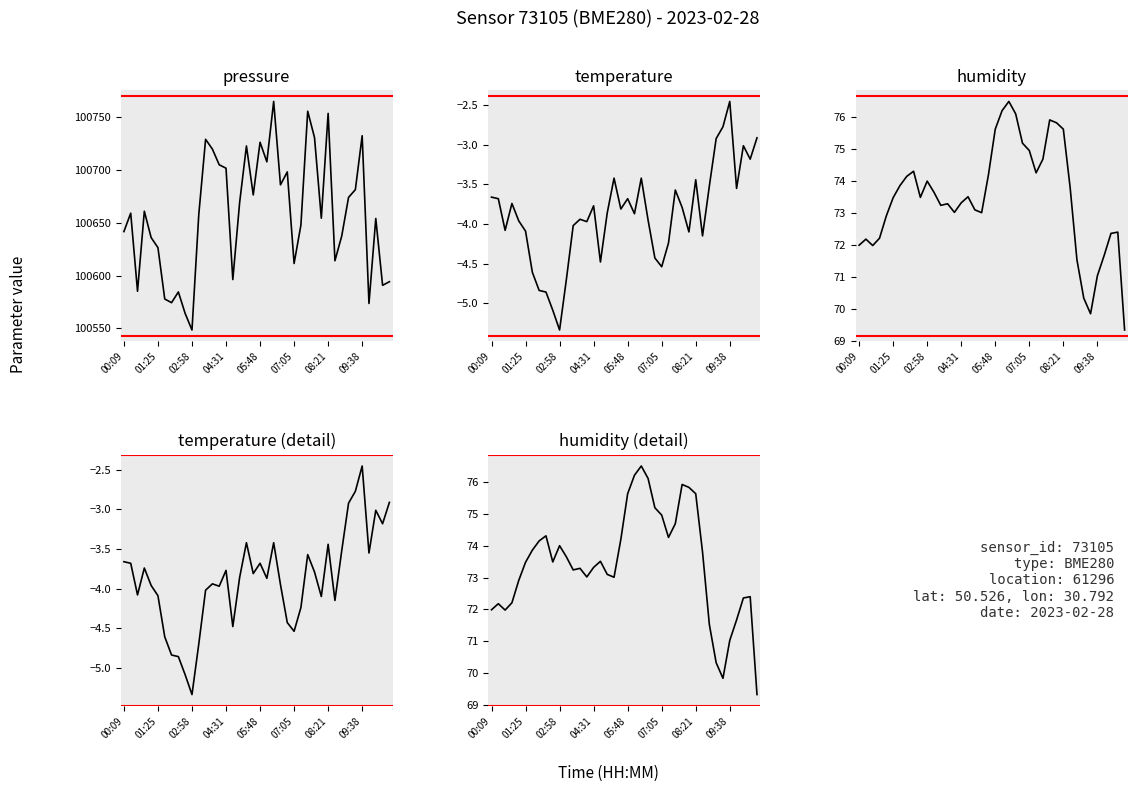

What are all the series names shown in the legend?

pressure, temperature, humidity